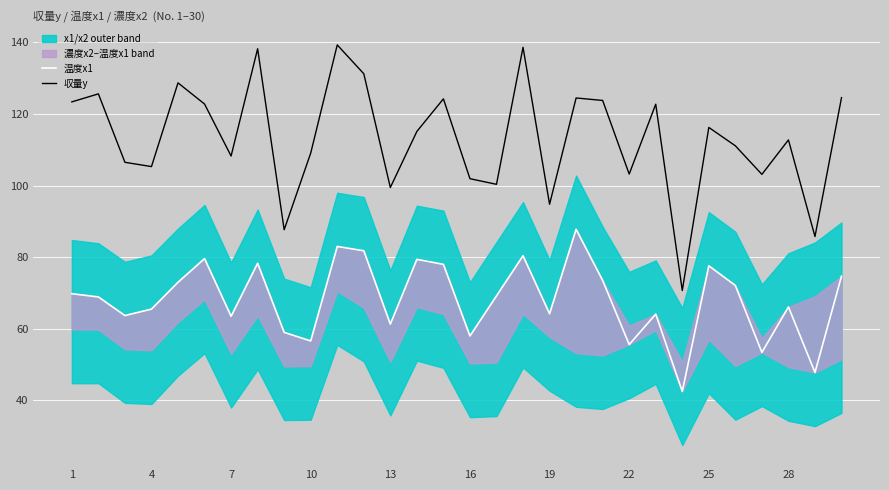

Reading left to right, list all the values displayed in this chart.

温度x1: 69.8	68.9	63.7	65.5	73.0	79.6	63.5	78.3	59.0	56.6	83.0	81.8	61.3	79.4	78.0	58.0	69.2	80.4	64.2	87.8	73.5	55.6	64.1	42.5	77.6	72.1	53.4	66.1	47.8	74.7
収量y: 123.4	125.6	106.5	105.3	128.7	122.8	108.3	138.2	87.7	109.1	139.3	131.2	99.5	115.1	124.2	101.9	100.4	138.6	94.8	124.5	123.8	103.2	122.7	70.7	116.2	111.1	103.1	112.8	85.8	124.6